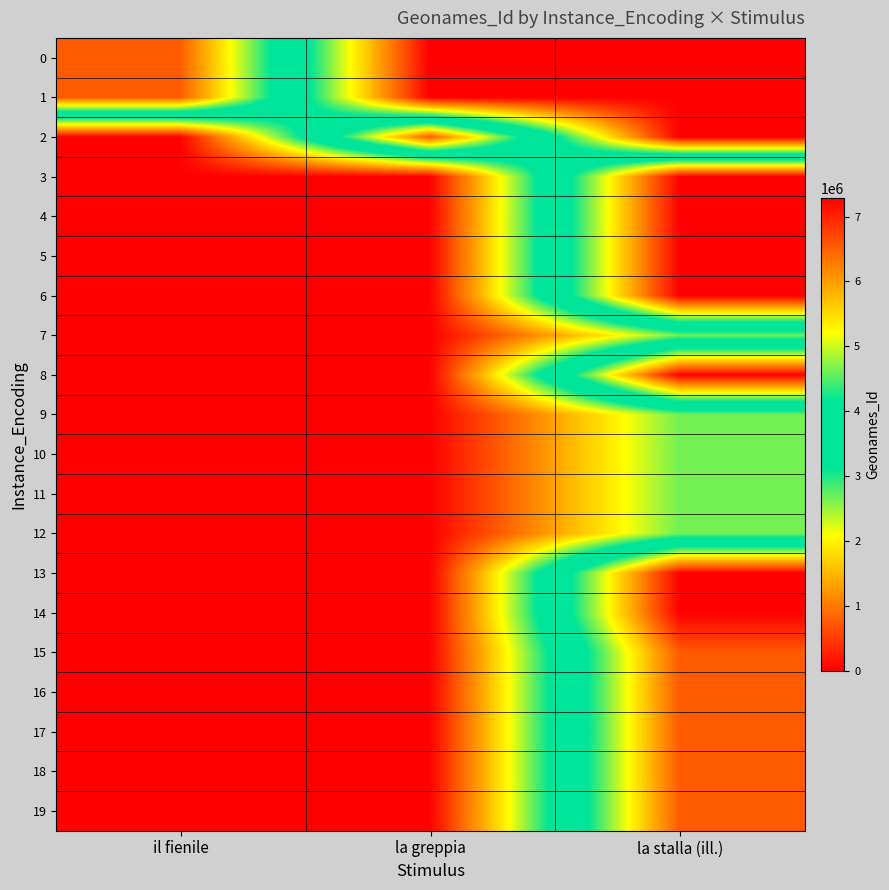

At la greppia, list the series in order from largest to smallest.

2, 0, 1, 3, 4, 5, 6, 7, 8, 9, 10, 11, 12, 13, 14, 15, 16, 17, 18, 19